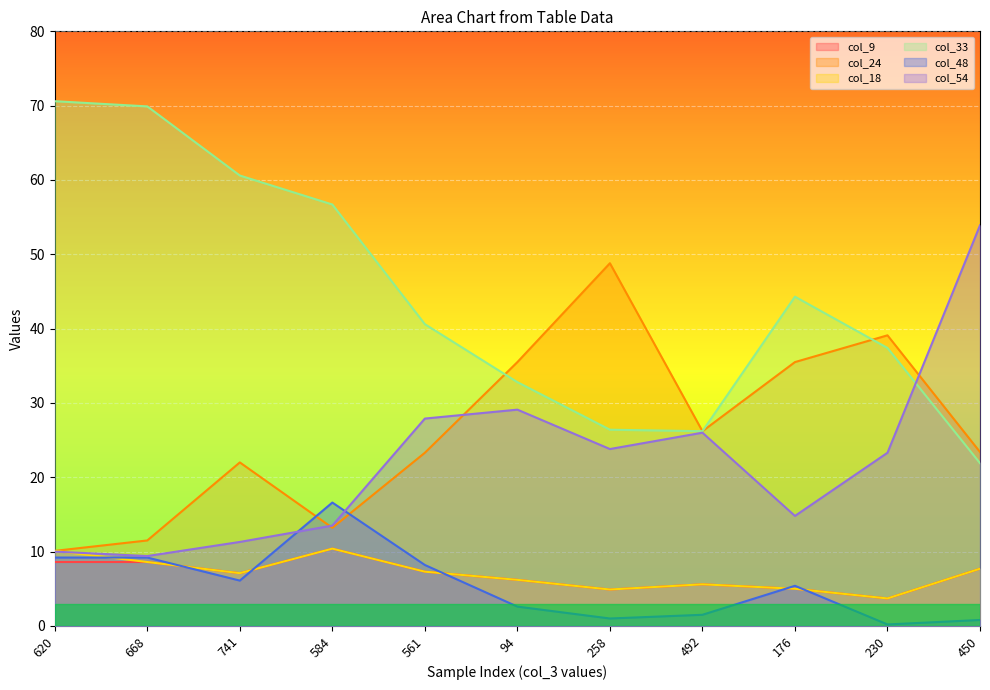

What is the total value across all series at 258?

109.8